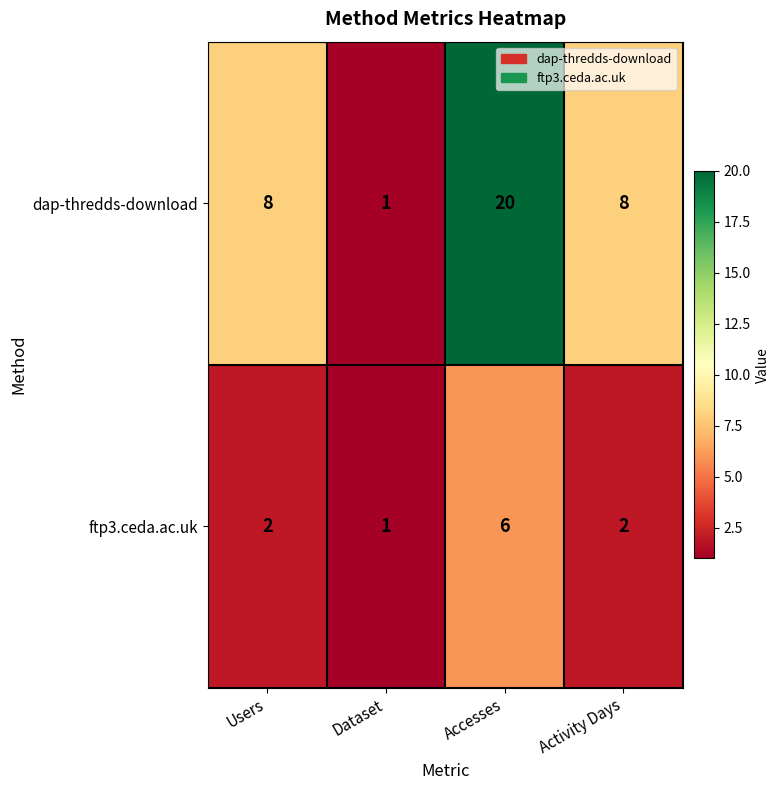

Which category has the highest value across all series?

Accesses